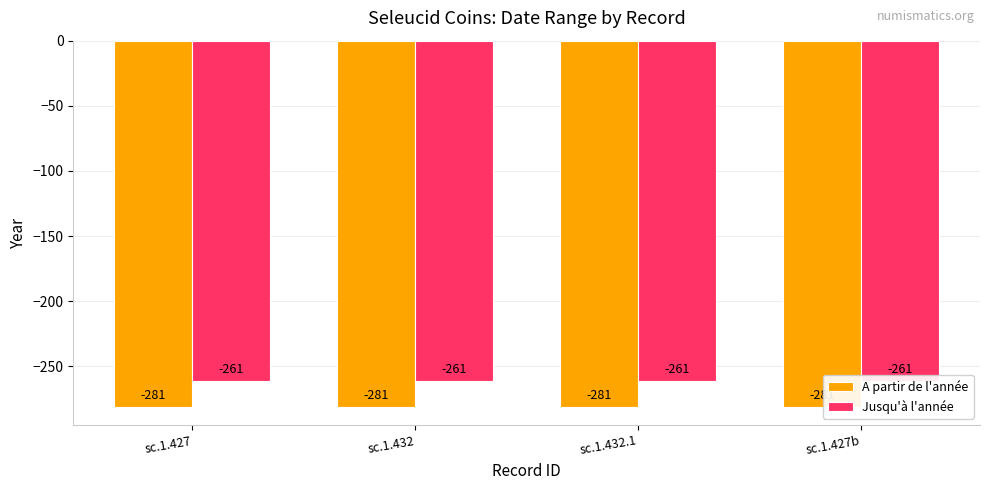

What is the value of the A partir de l'année bar at the 3rd from the left?

-281